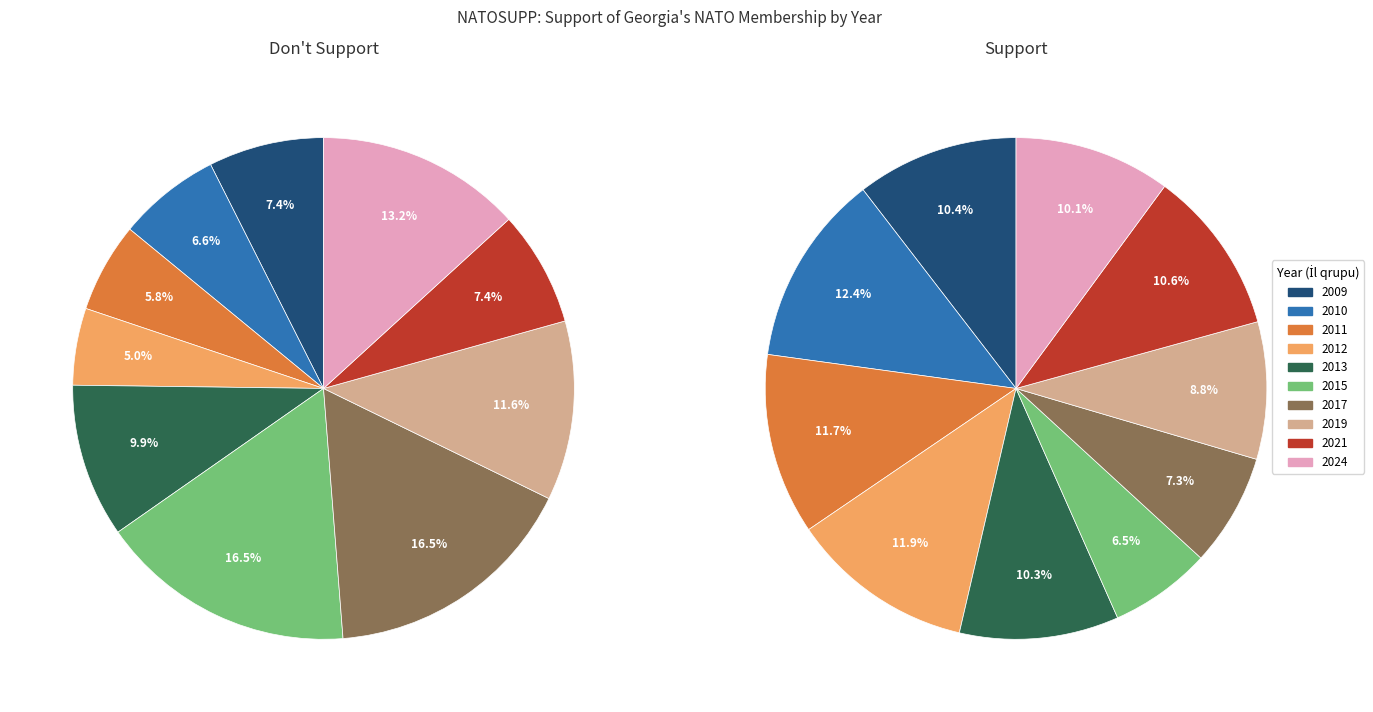

To the nearest percent, what is the difference between the largest and smallest slice percentages?

6%